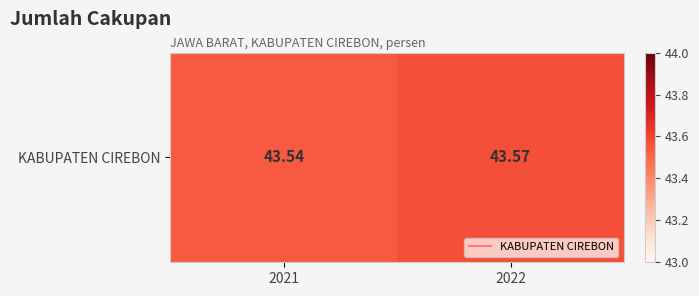

Which category has the lowest value across all series?

2021